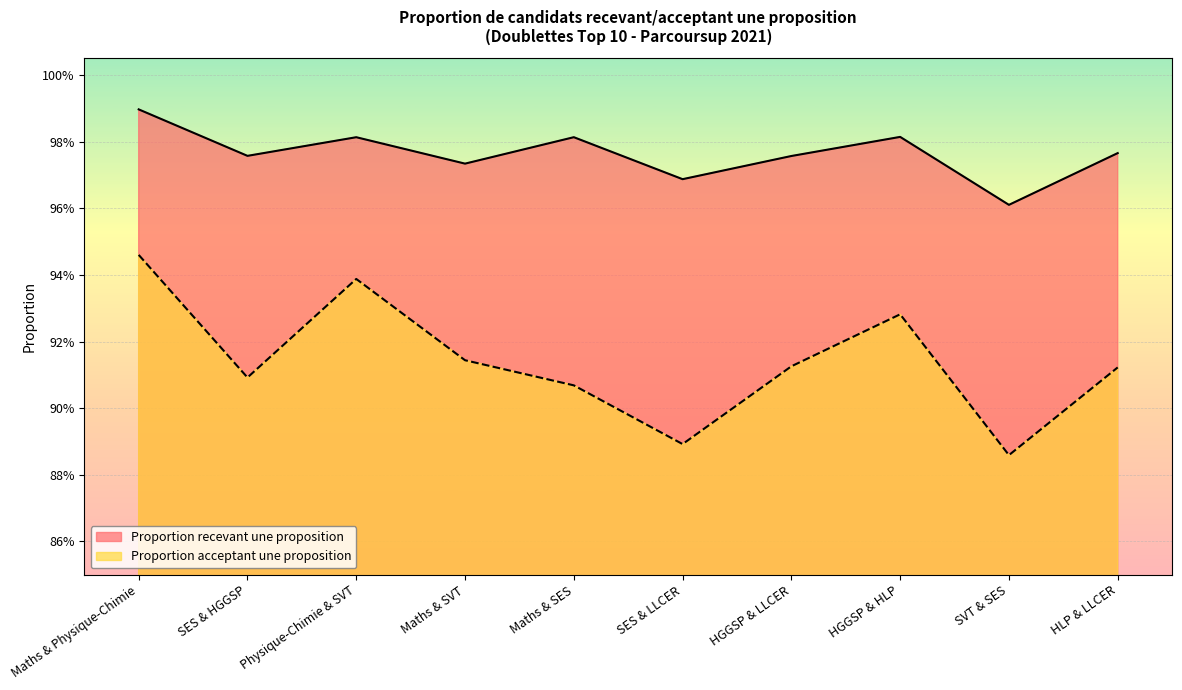

Which has a higher value, Maths & Physique-Chimie or SES & HGGSP?

Maths & Physique-Chimie